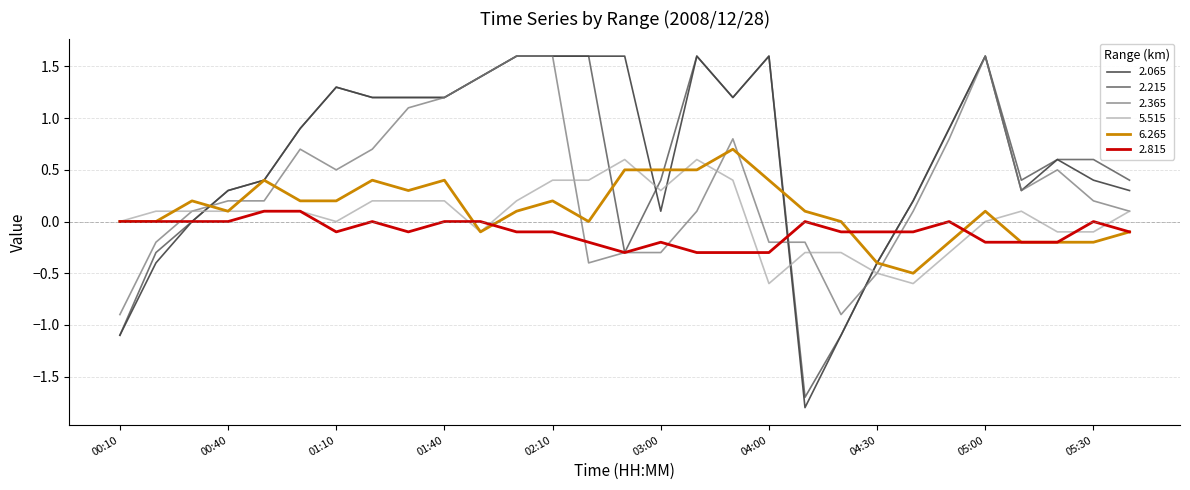

Which series has the largest range (max minus min)?

2.065